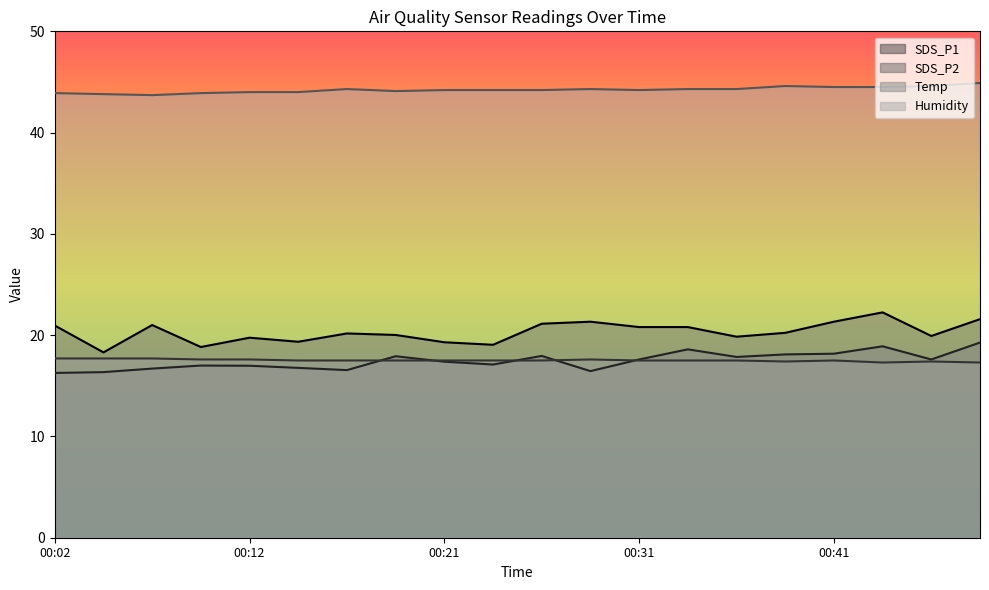

What is the minimum value for Temp?

17.3